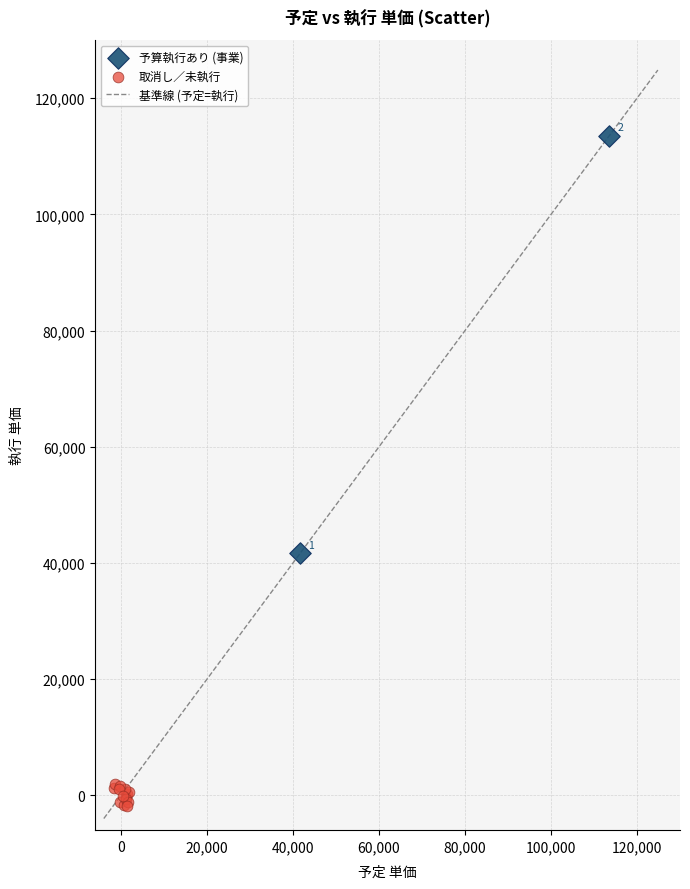

Which series reaches the minimum Y coordinate?

取消し／未執行